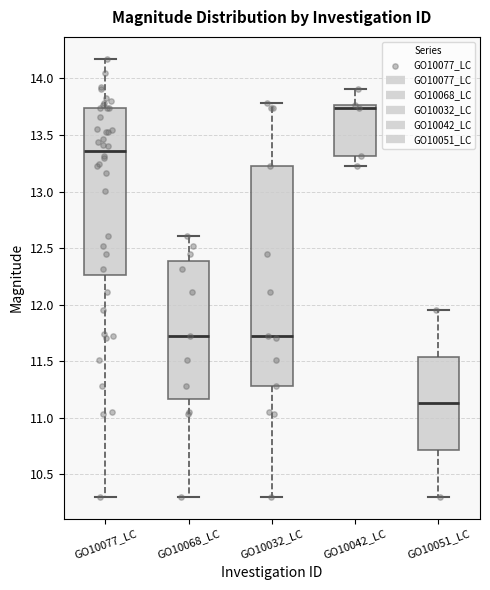

Which box has the lowest median line?

GO10051_LC